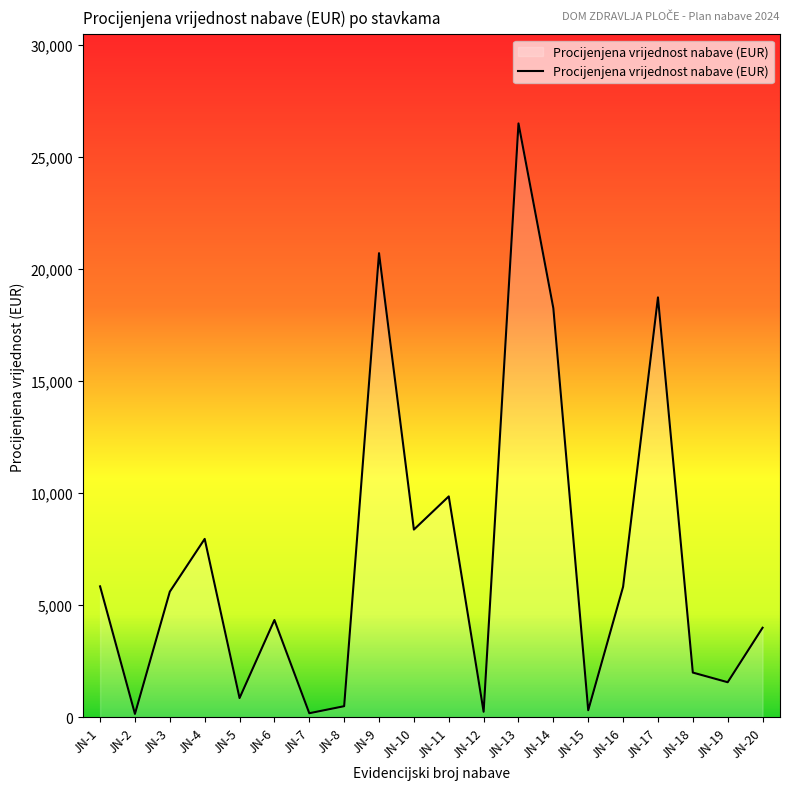

Between JN-8 and JN-14, which is larger?

JN-14